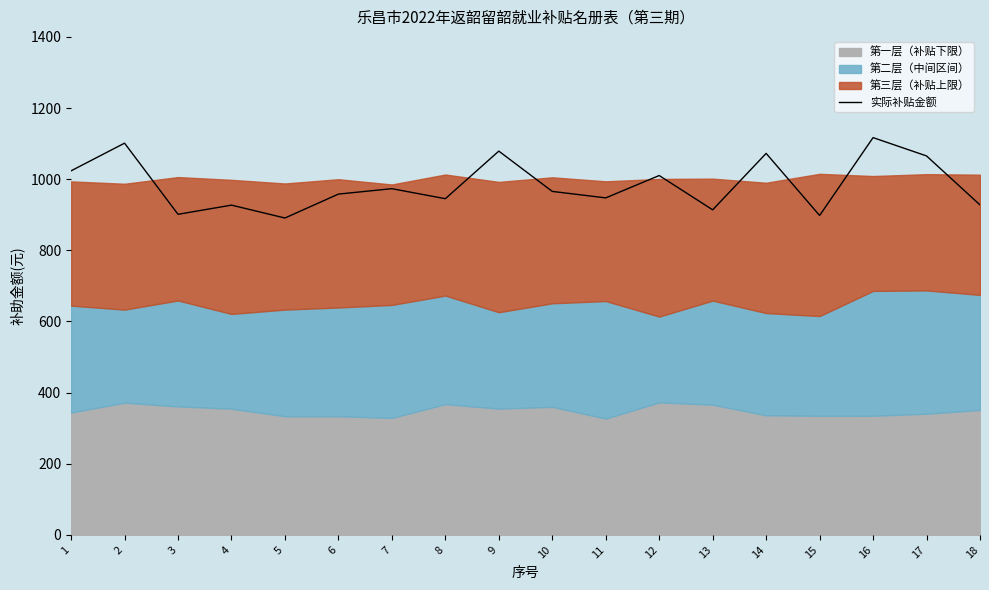

How many points are lower than both their immediate neighbors (excluding endpoints)?

6